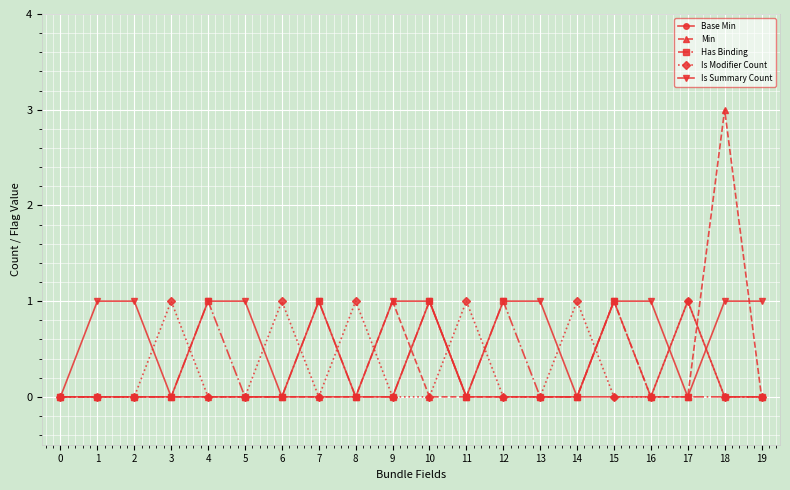

The value of Min at 16 is 0. True or false?

True